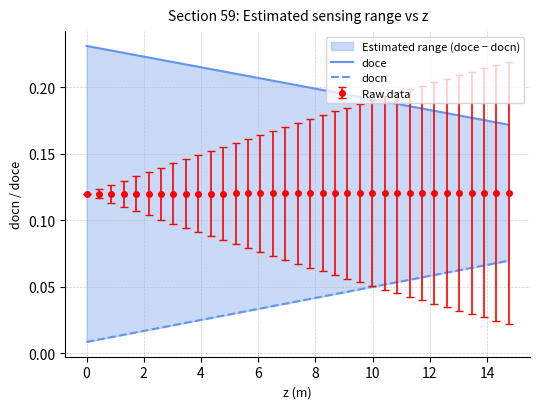

How many Raw data values are between 0 and 1?

35